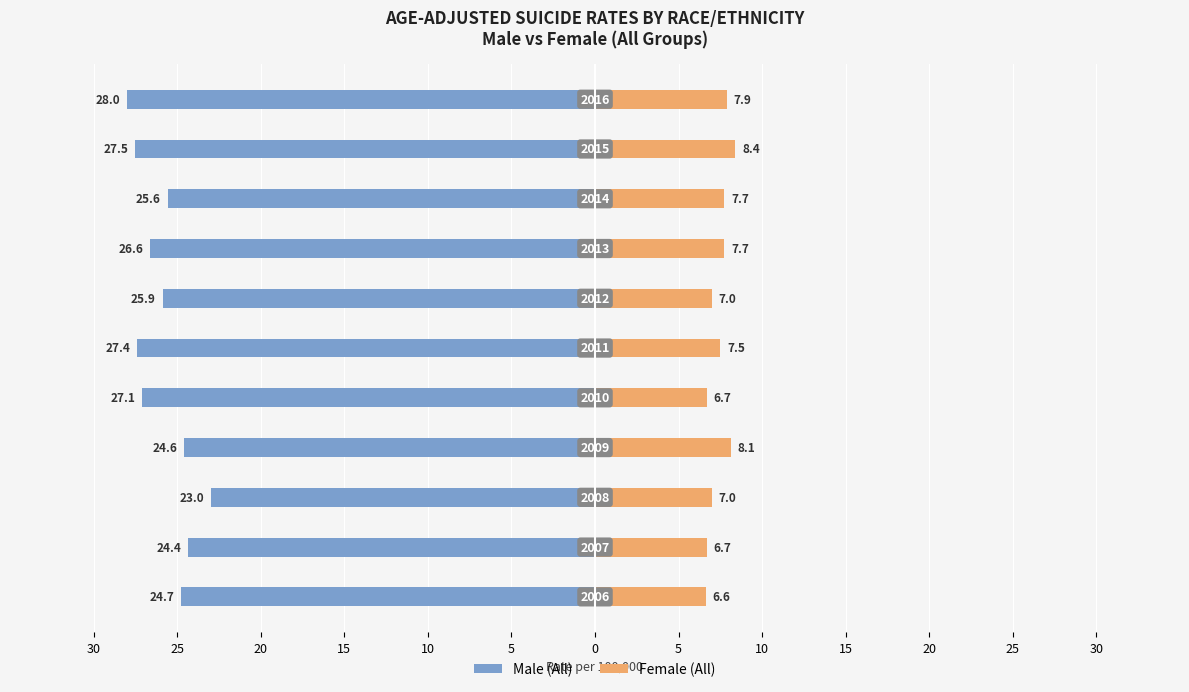

How many groups of bars are there?

11